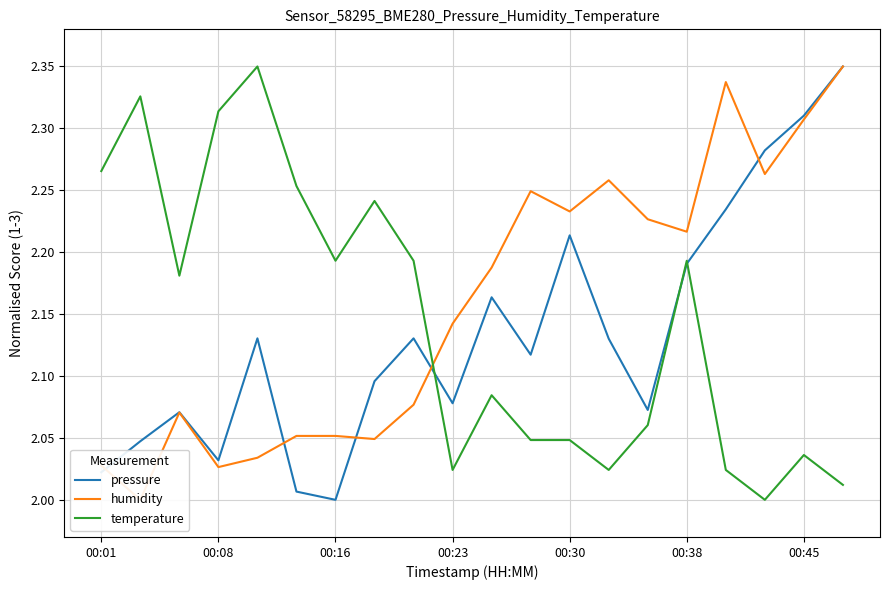

Count the number of categories in the chart.

20